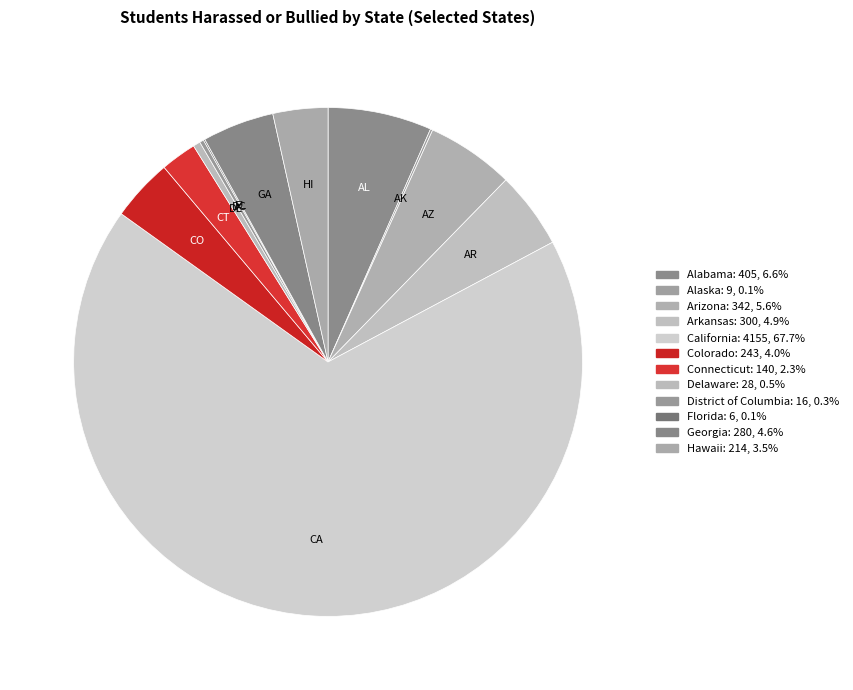

Is there any slice that represents more than half of the pie?

Yes